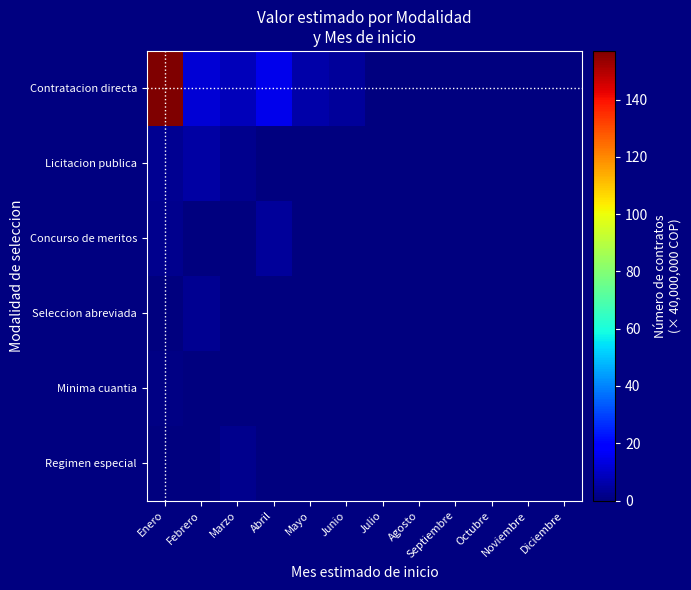

What is the difference between the highest and lowest values at Marzo?

8